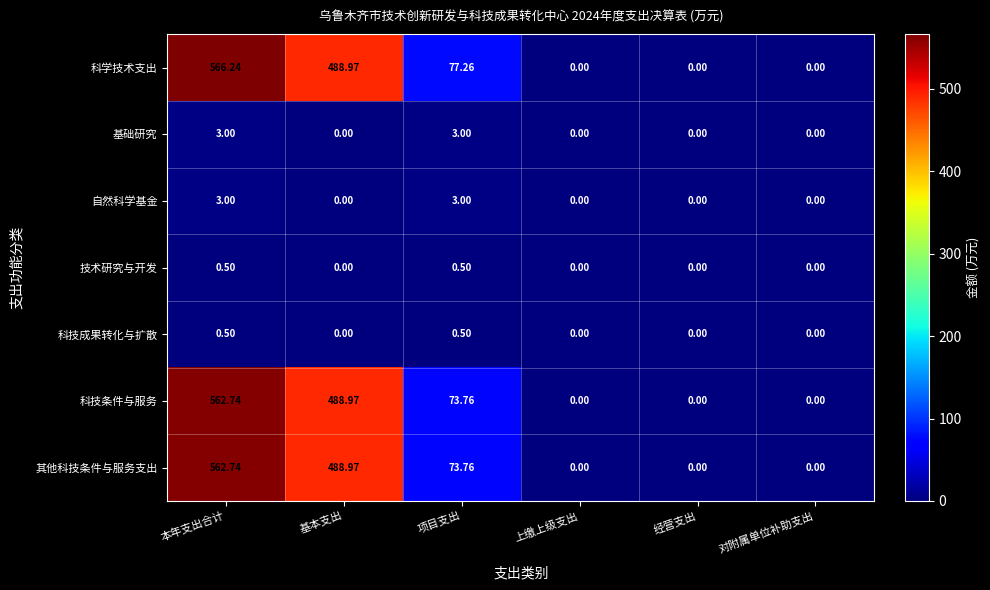

Where is 科学技术支出 nearest to the value 283?

项目支出